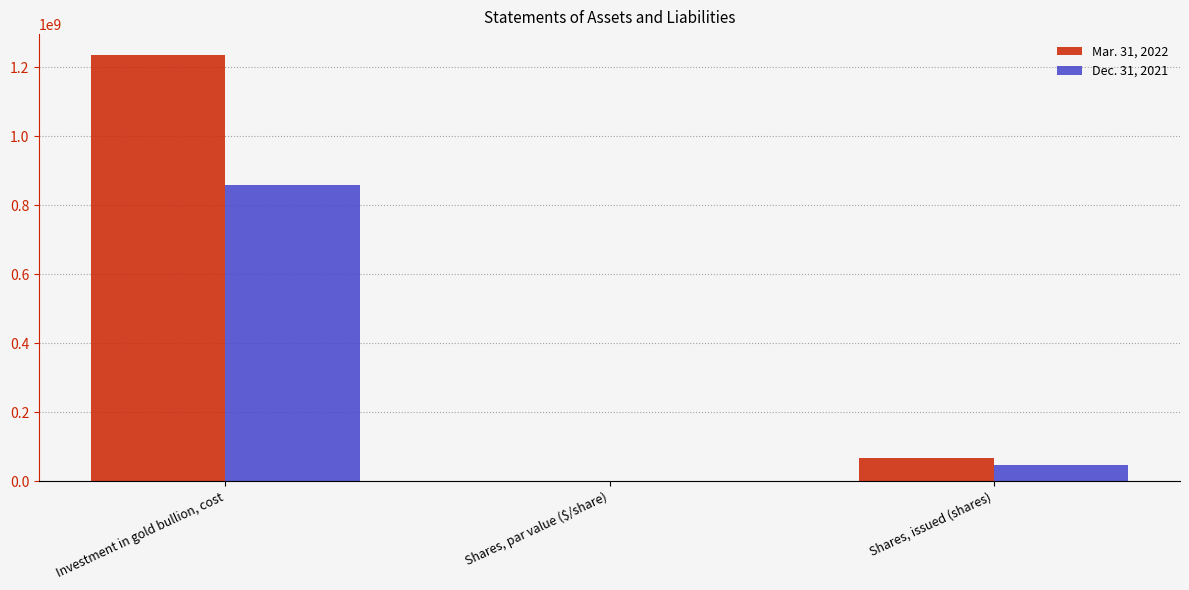

Where does the Mar. 31, 2022 series first go above 68300000?

Investment in gold bullion, cost